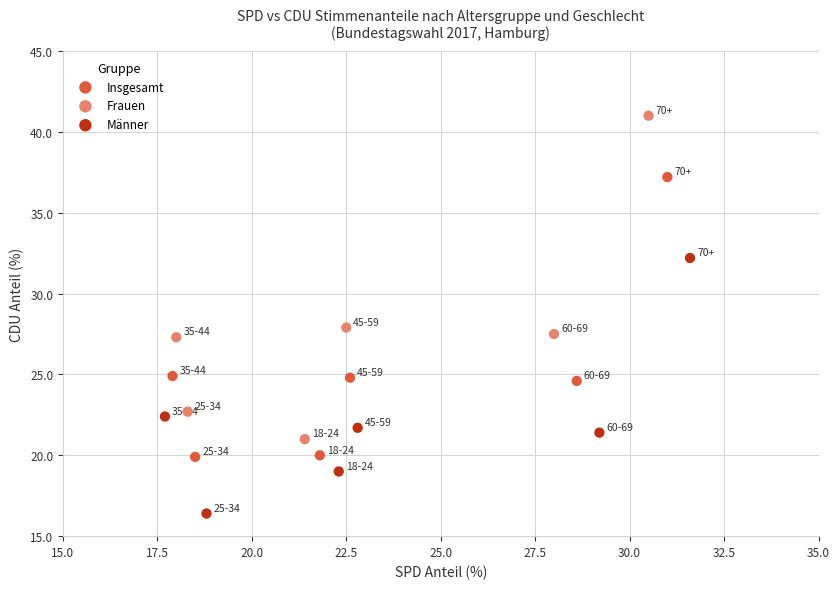

Which series reaches the maximum Y coordinate?

Frauen